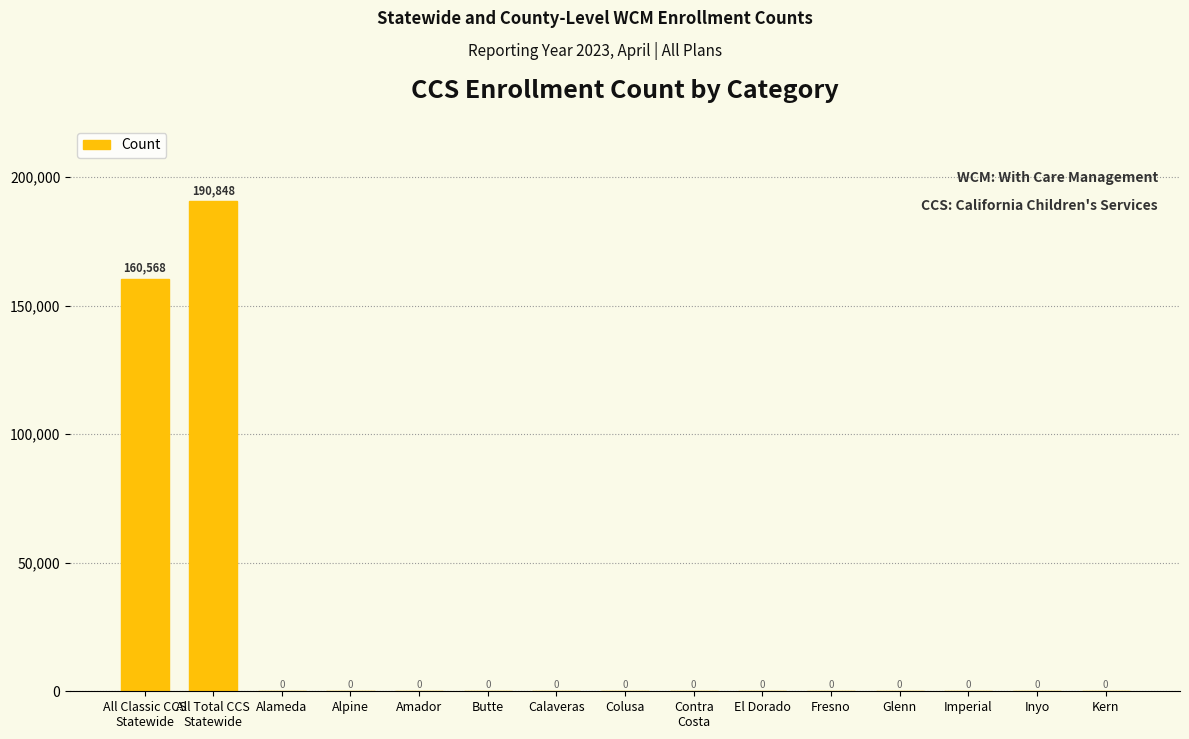

Are the bars horizontal?

No